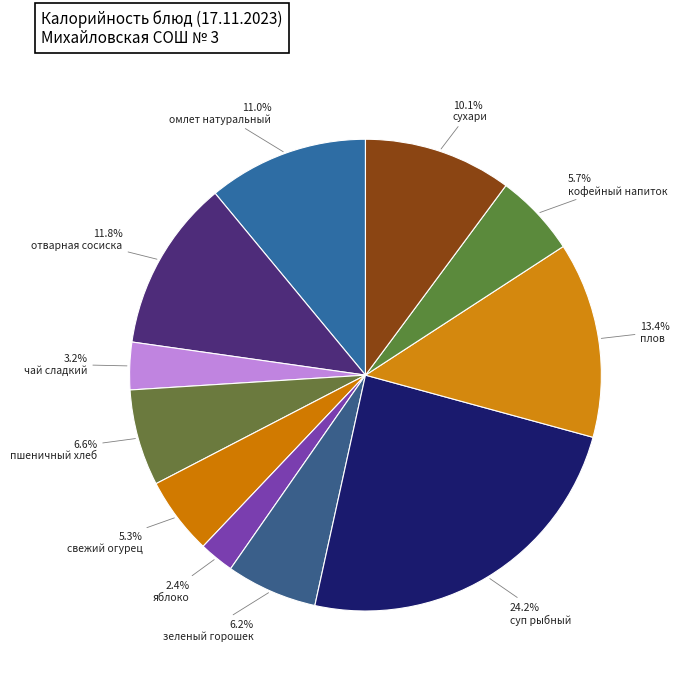

Count the number of slices in the pie.

11